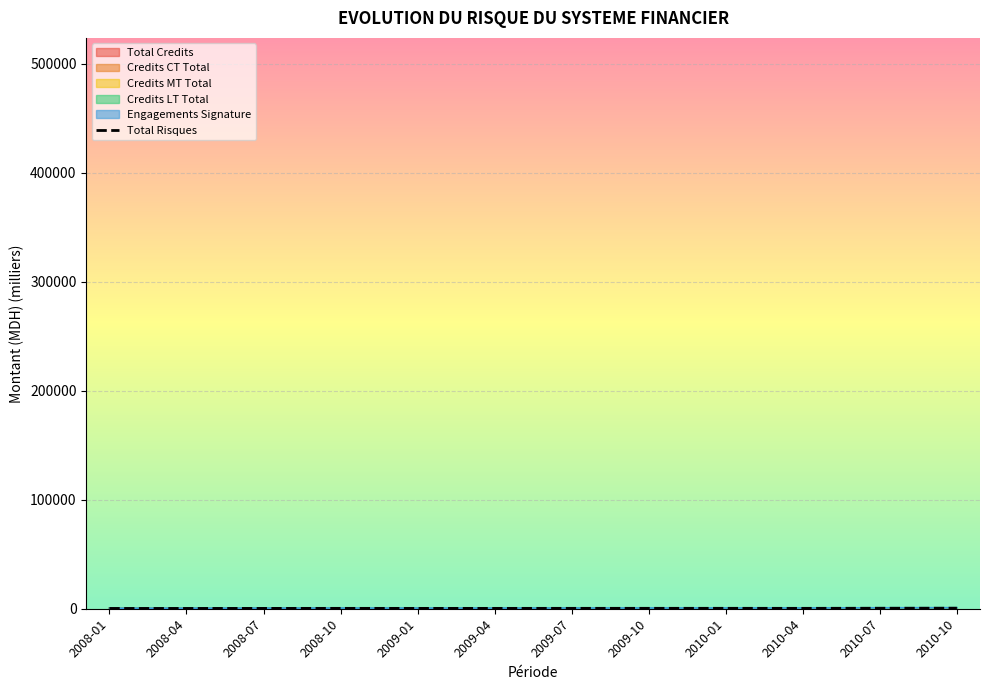

At which category is the sum across all series the highest?

2010-10